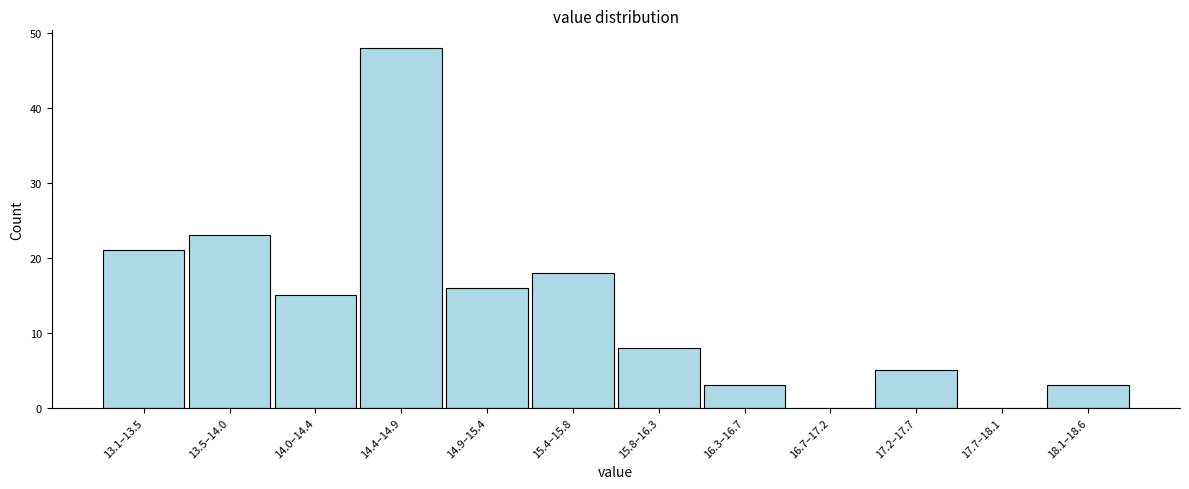

Reading left to right, what are all the values shown in this chart?

13.1–13.5=21	13.5–14.0=23	14.0–14.4=15	14.4–14.9=48	14.9–15.4=16	15.4–15.8=18	15.8–16.3=8	16.3–16.7=3	16.7–17.2=0	17.2–17.7=5	17.7–18.1=0	18.1–18.6=3